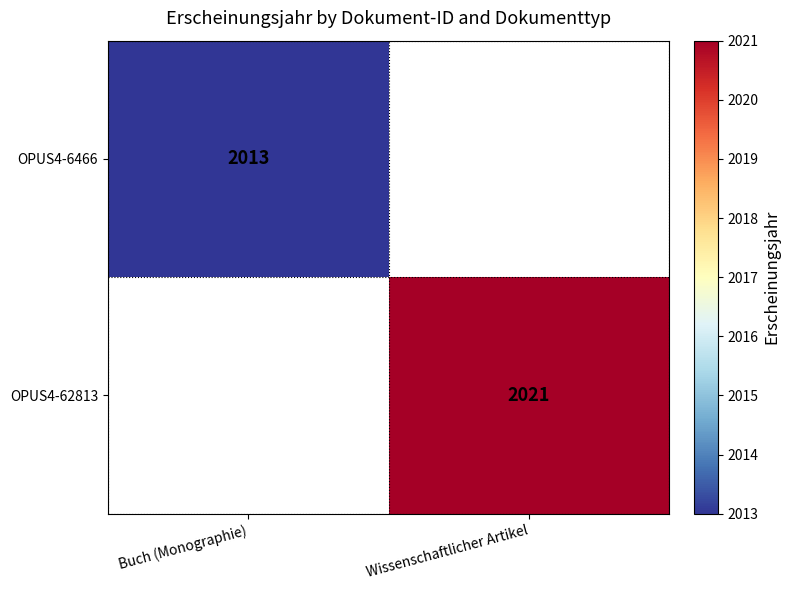

True or false: OPUS4-6466 has a value of 2013 at Buch (Monographie).

True